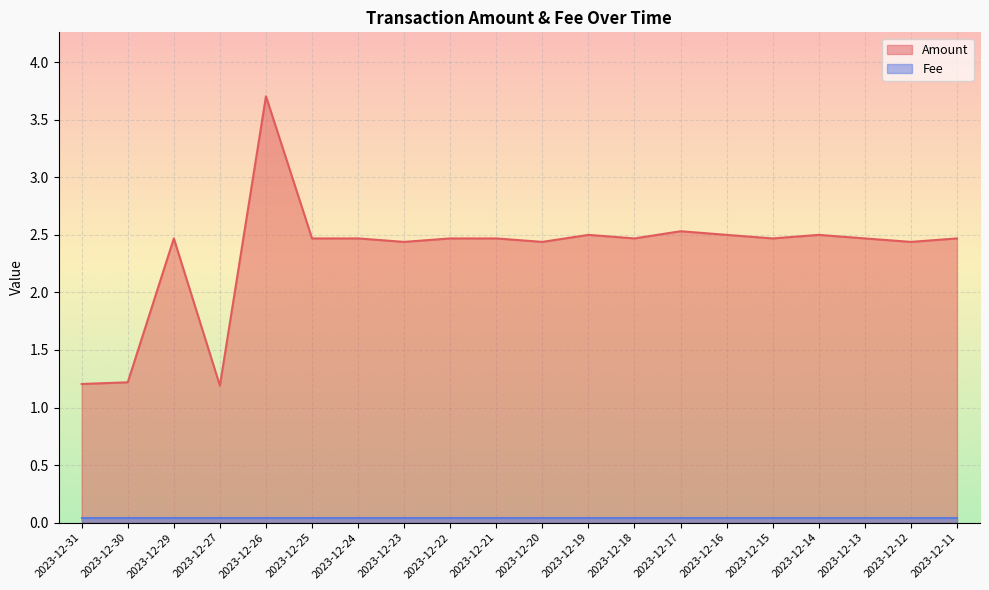

At which category does the chart reach its peak across all series?

2023-12-26